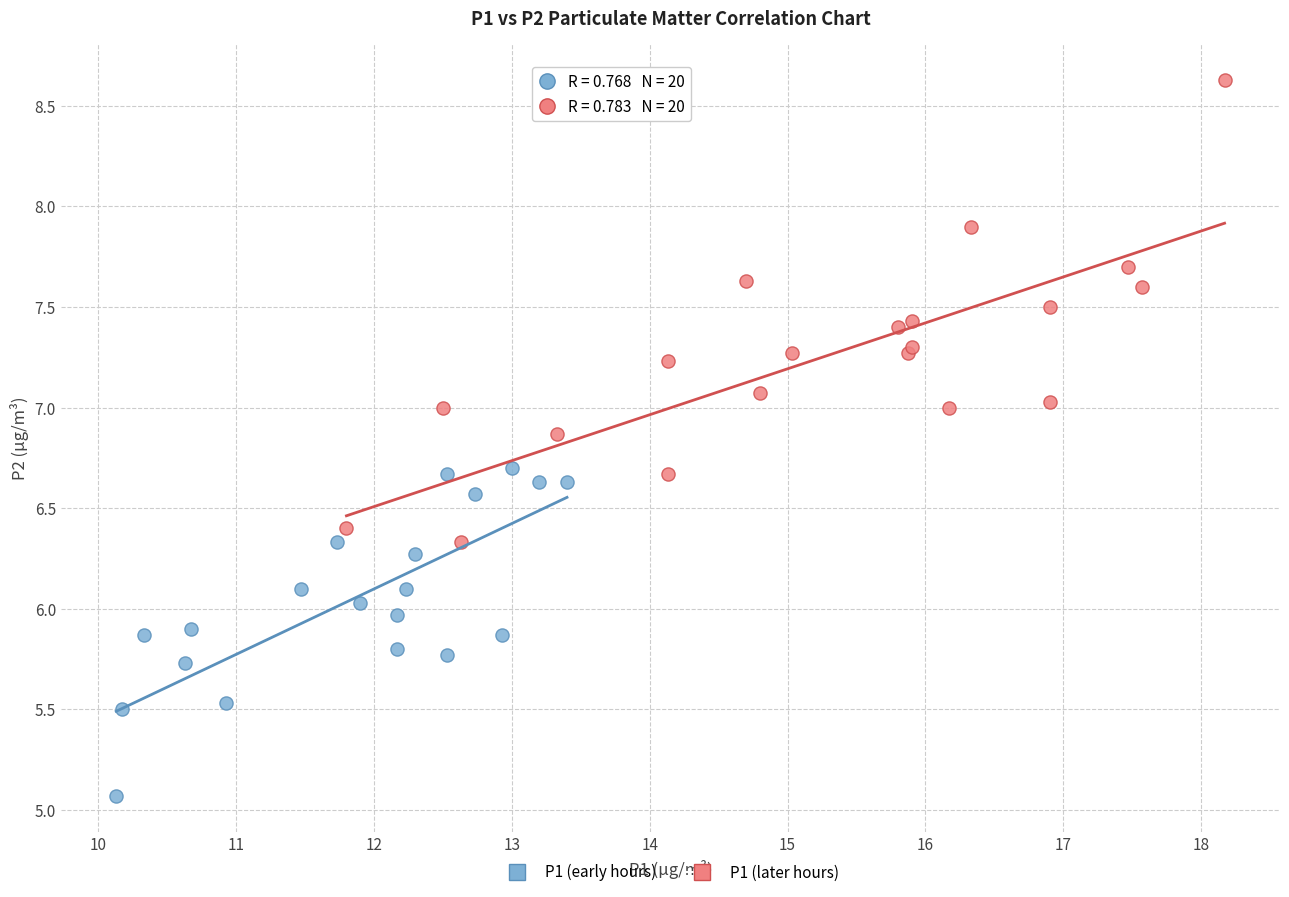

Which series contains the highest Y value?

P1 (later hours)